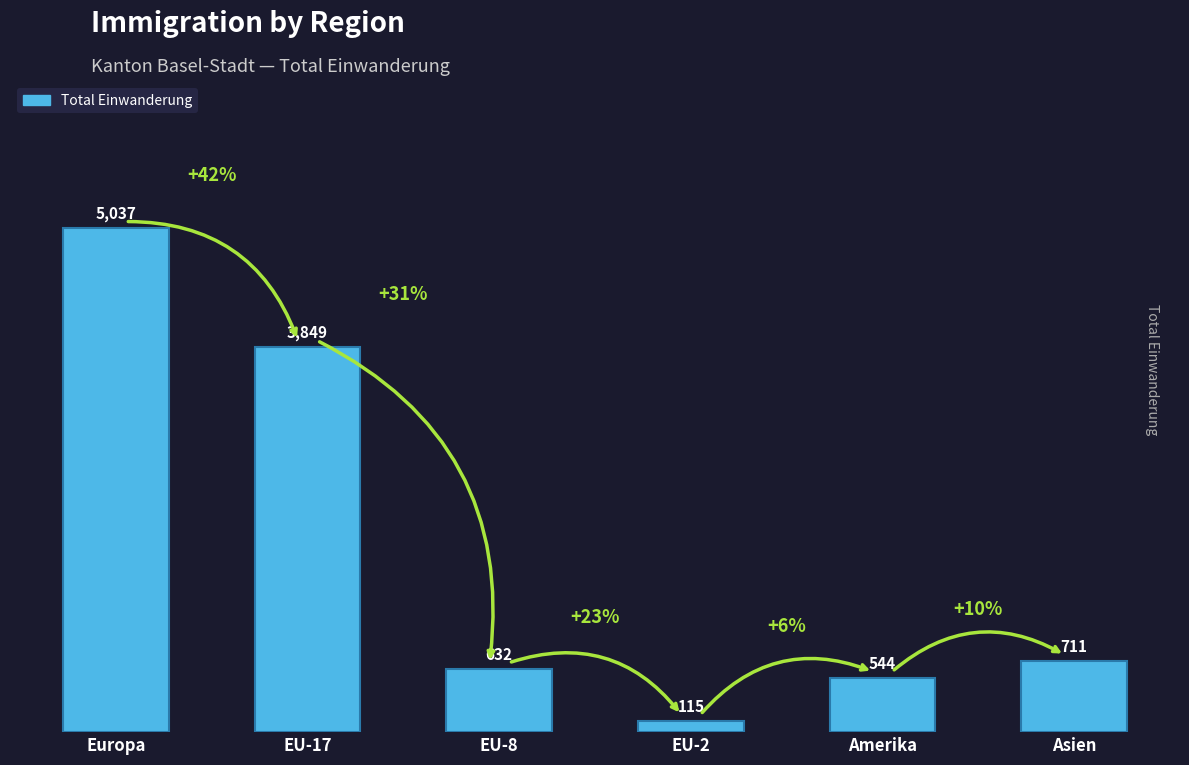

What is the ratio of the value at Asien to the value at Amerika?

1.3